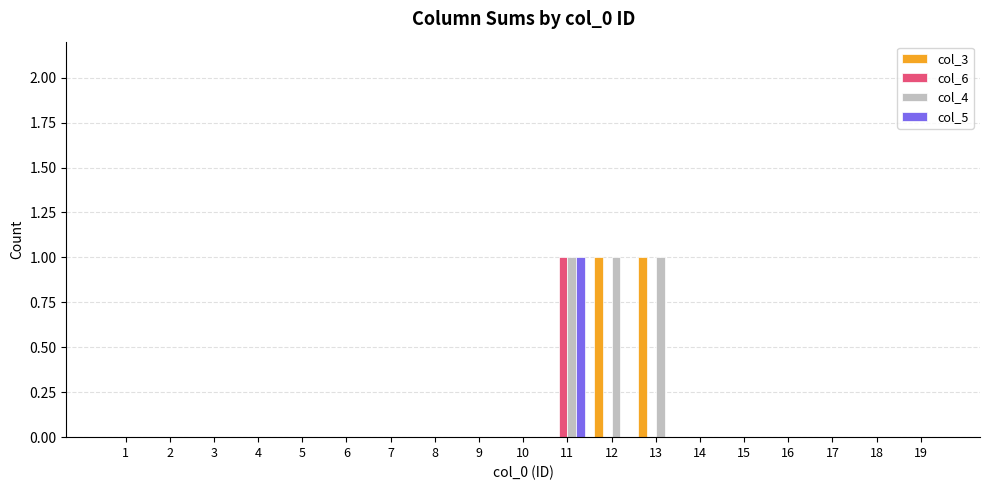

Is the value of col_4 at 13 greater than the value of col_3 at 17?

Yes